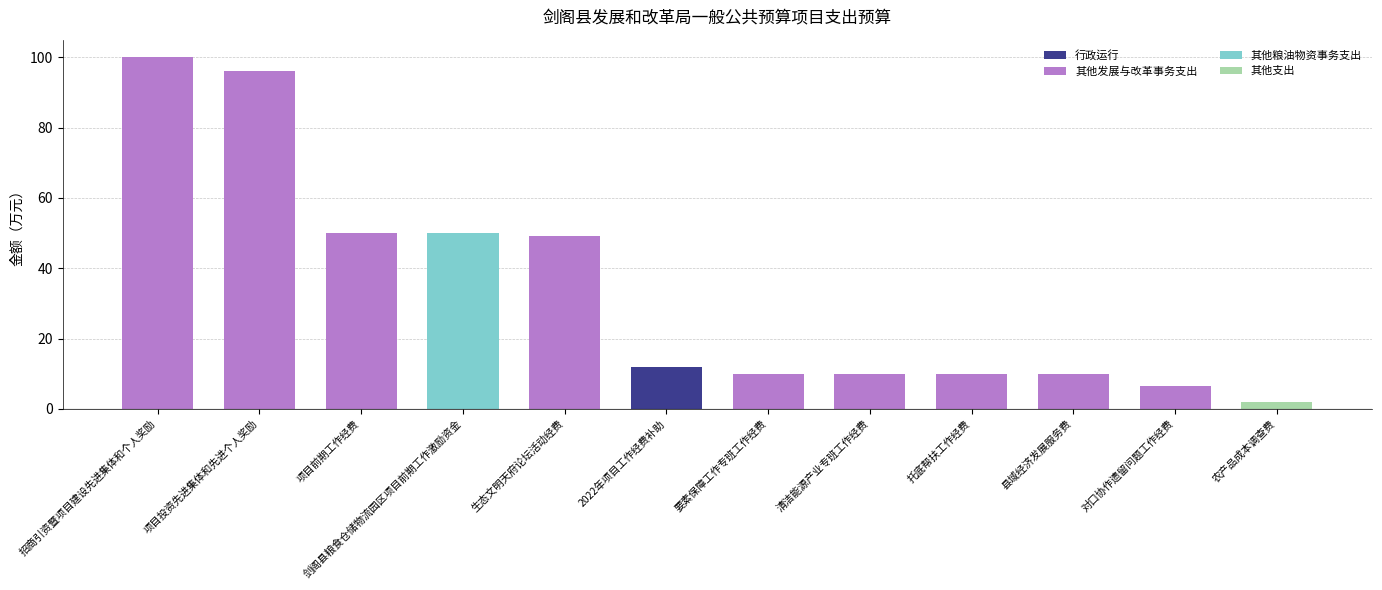

What is the ratio of the value at 县域经济发展服务费 to the value at 清洁能源产业专班工作经费?

1.0